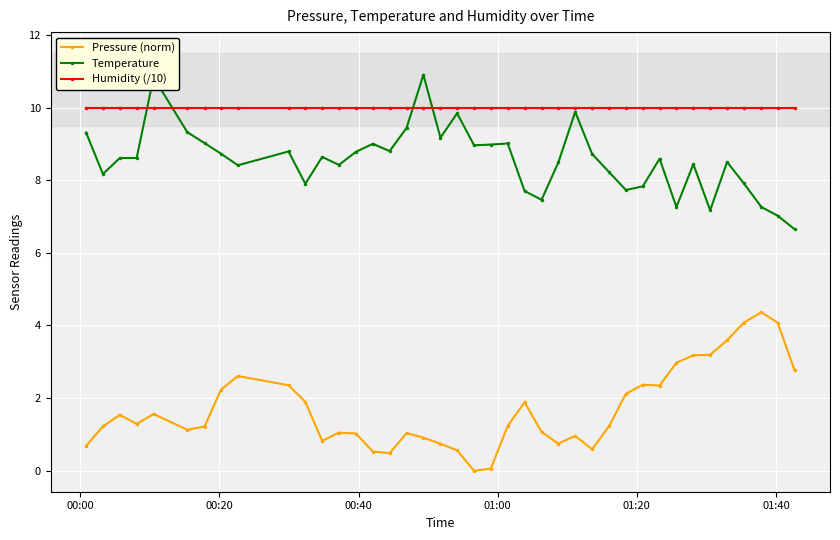

How many lines are shown in the chart?

3